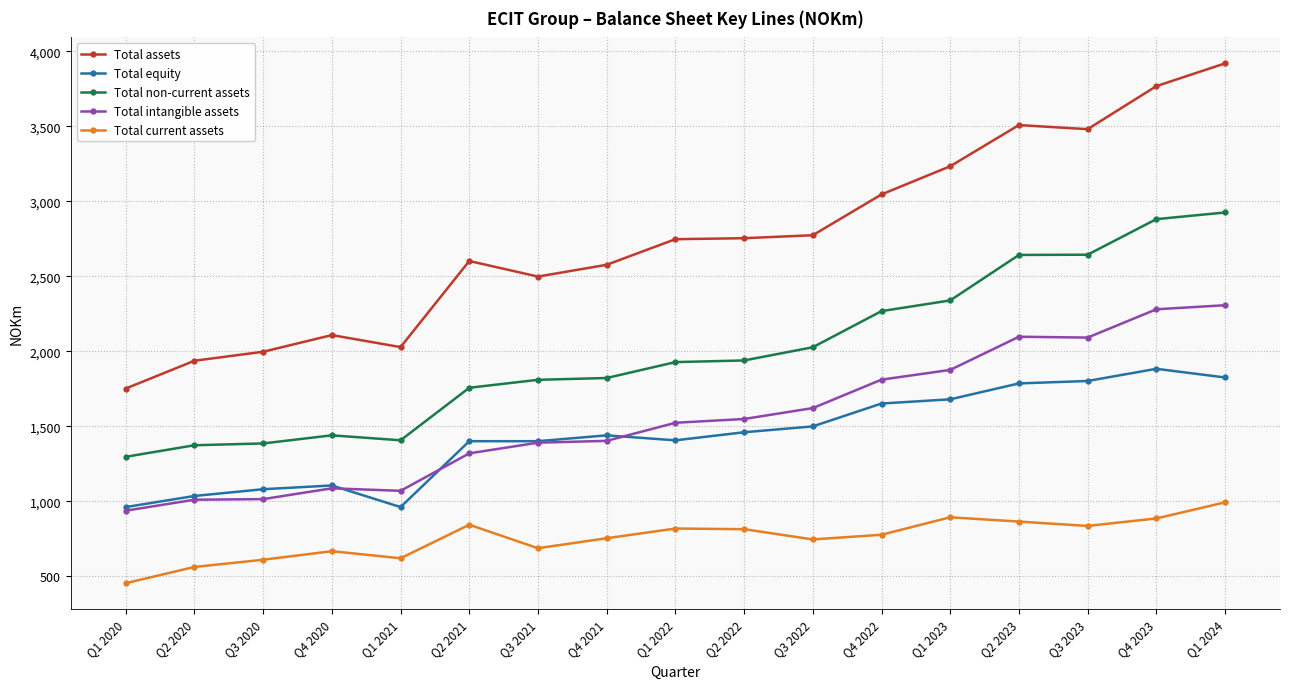

What is the sum of all Total intangible assets values?

26392.3